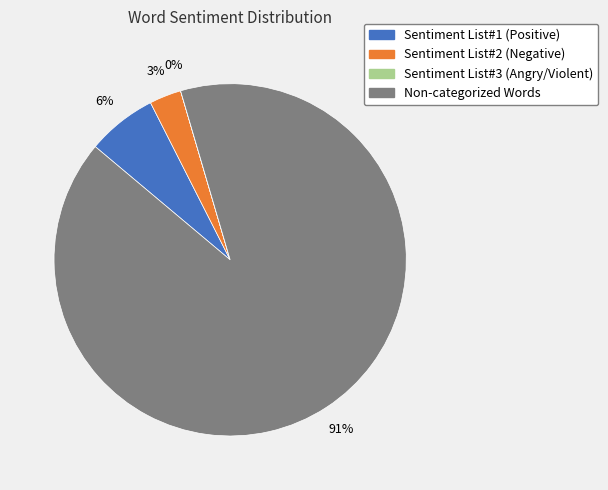

To the nearest percent, what is the difference between the largest and smallest slice percentages?

91%